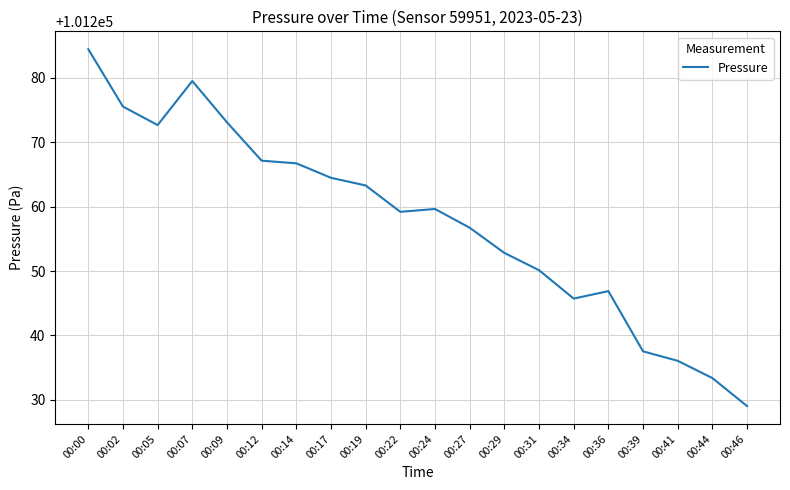

What is the sum of all values?

2025153.9